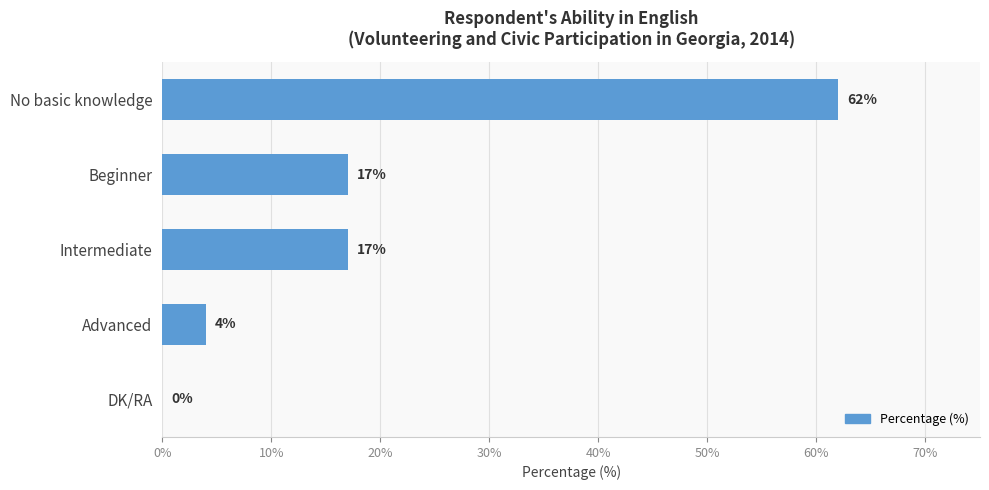

At which category does the chart reach its peak across all series?

No basic knowledge